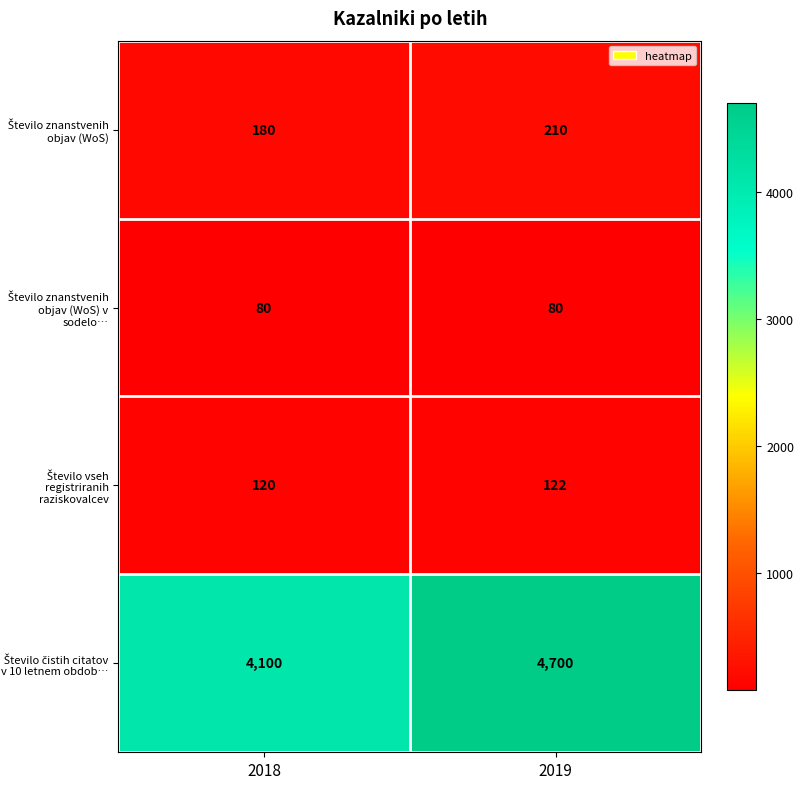

What is the spread (max minus min) of values at 2019?

4620